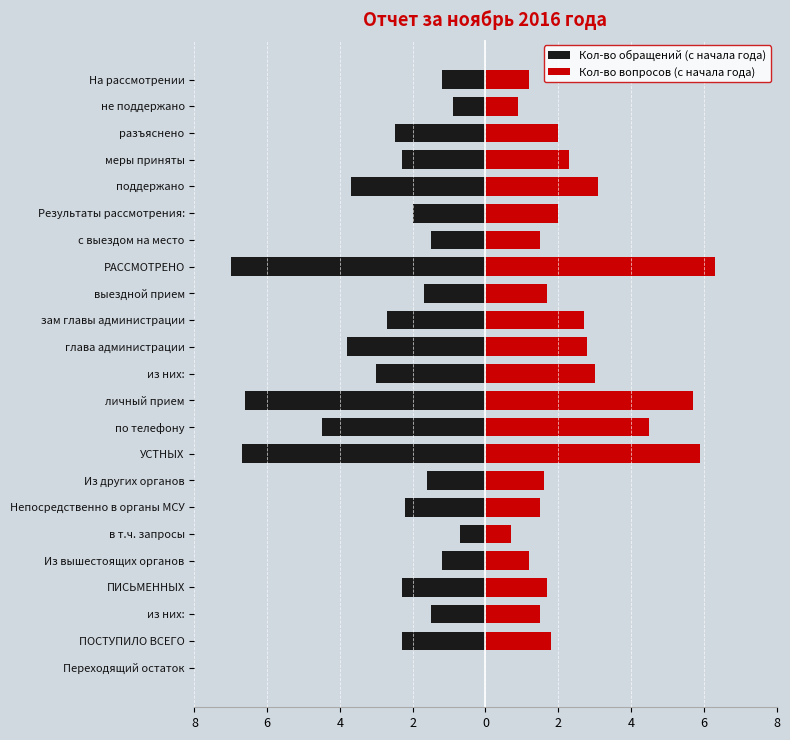

The value of Кол-во вопросов (с начала года) at выездной прием is 1.7. True or false?

True